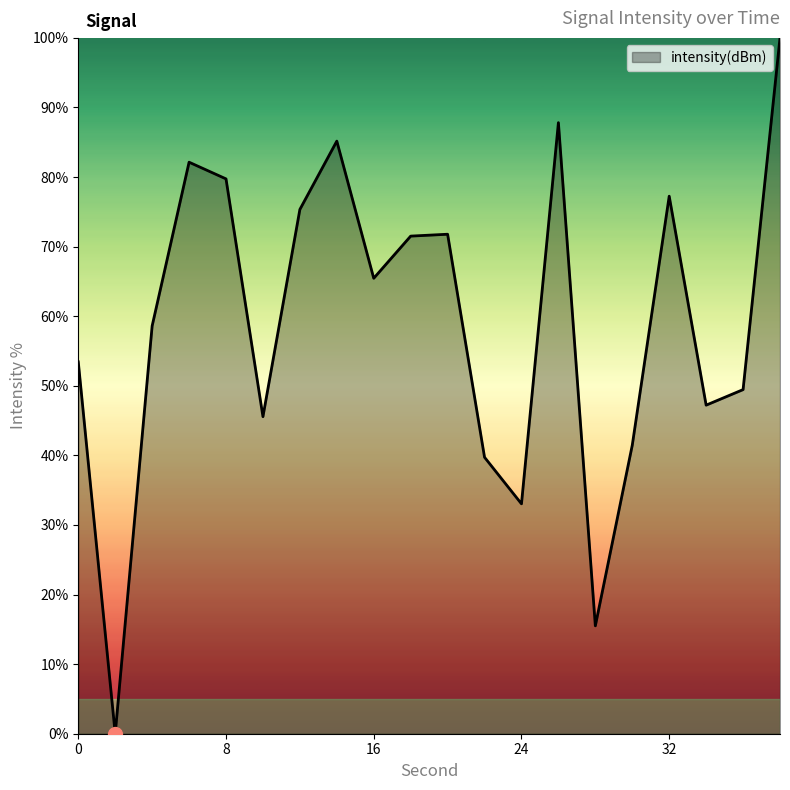

What is the maximum value shown in the chart?

100.0